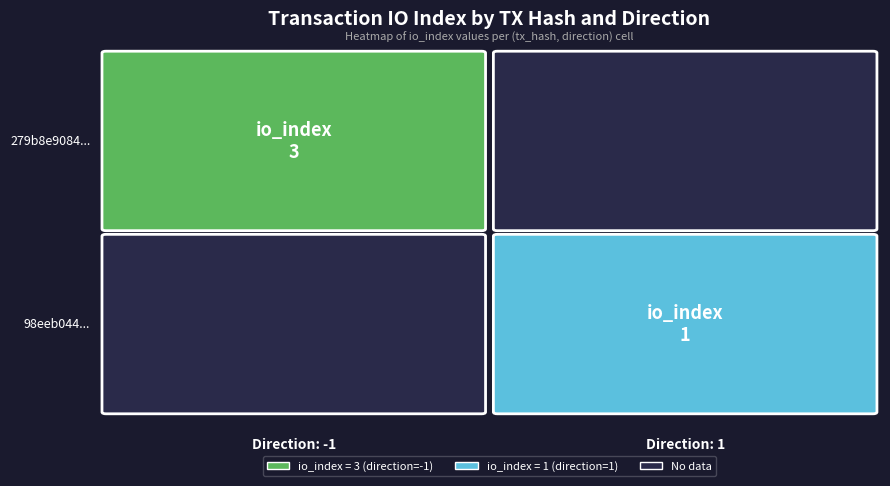

Read the 279b8e9084805450effb370058a15060dd9d851 value at direction.

-1.0